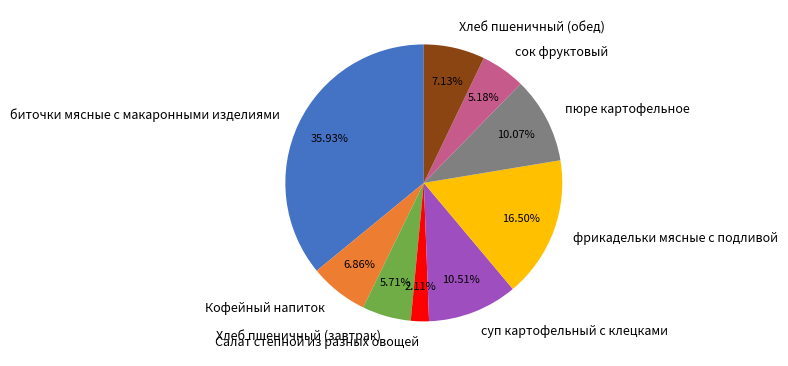

Which slice is the smallest?

Салат степной из разных овощей